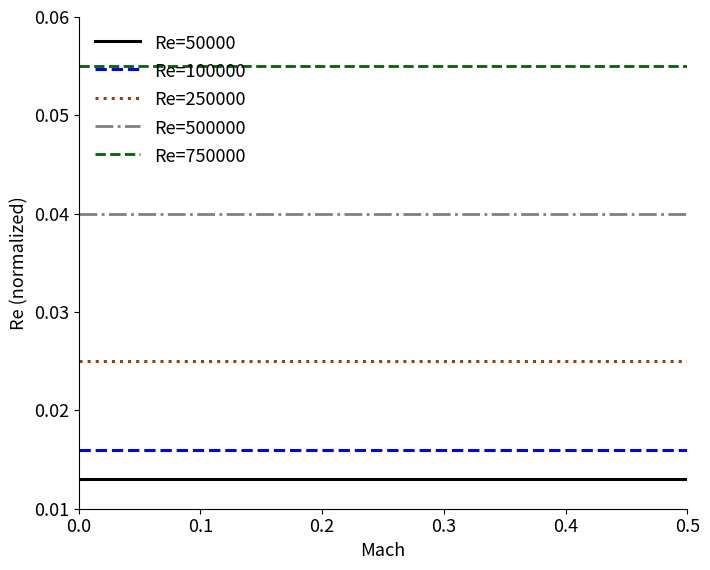

True or false: Re=750000 and Re=100000 intersect in this chart.

False